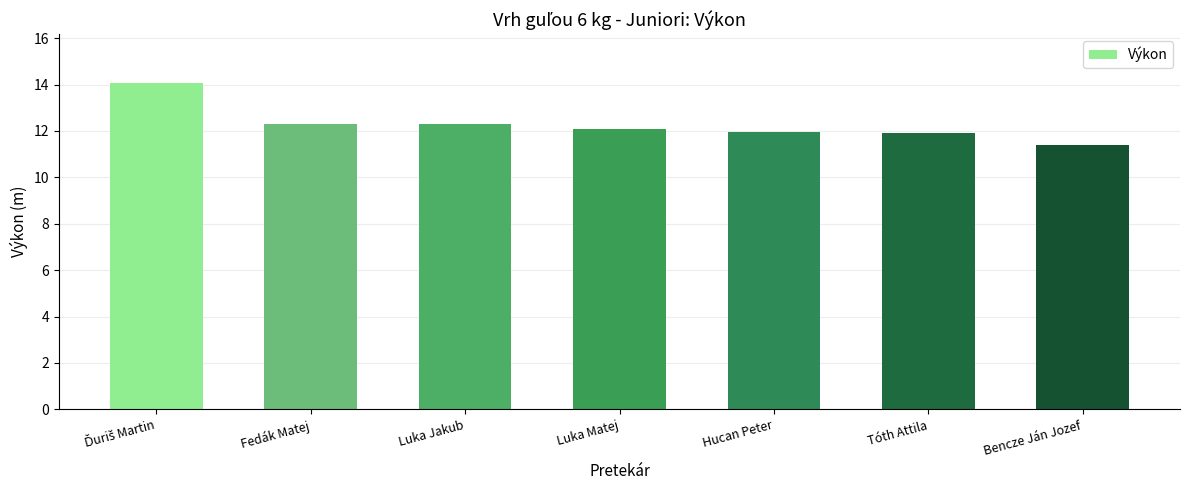

What is the change in value from Luka Jakub to Bencze Ján Jozef?

-0.9